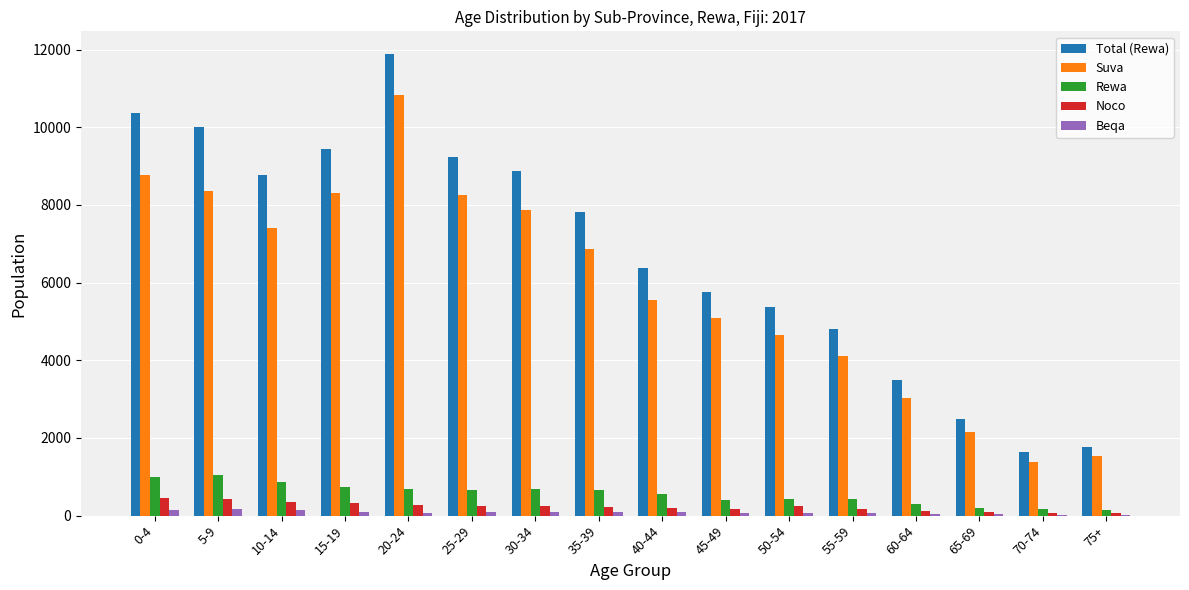

Which label corresponds to the largest value in the chart?

20-24